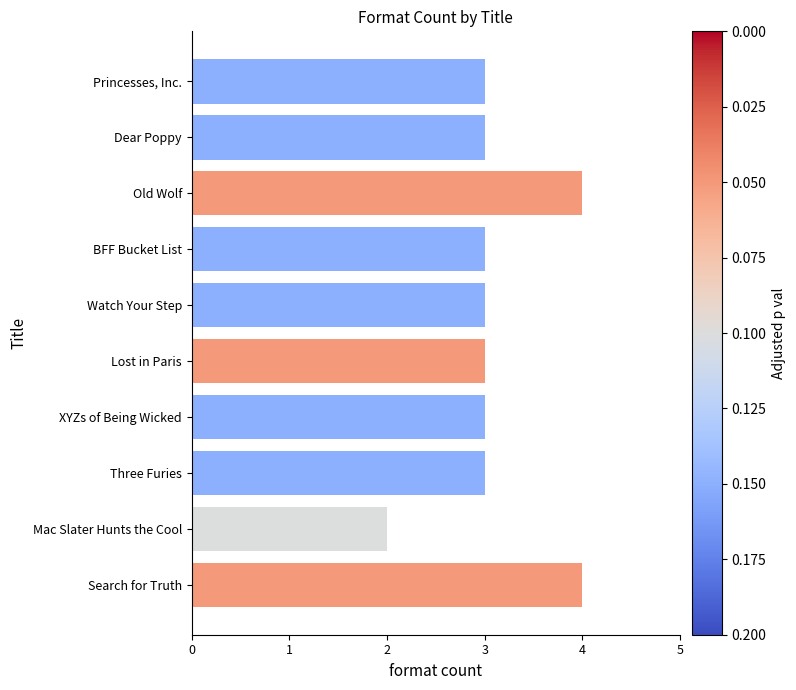

Reading top to bottom, extract all data points from this chart.

3	3	4	3	3	3	3	3	2	4